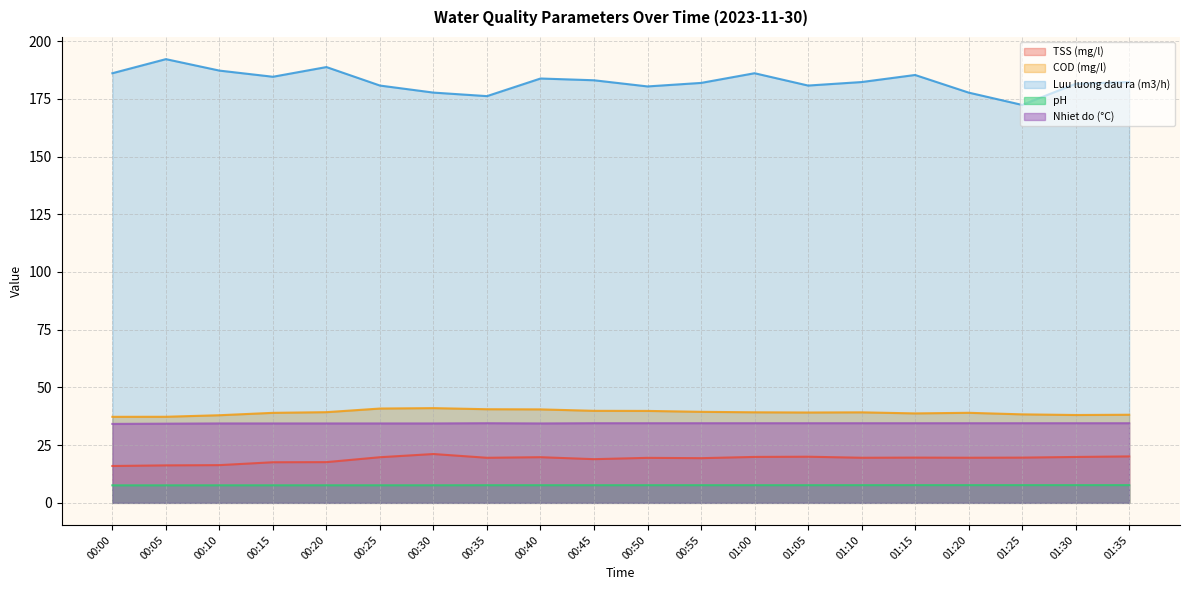

Reading left to right, transcribe all the data shown in this chart.

TSS (mg/l): 16.0	16.2	16.3	17.6	17.6	19.8	21.2	19.5	19.8	18.9	19.5	19.4	19.9	20.0	19.5	19.6	19.5	19.6	19.9	20.1
COD (mg/l): 37.3	37.3	38.0	39.0	39.3	40.9	41.0	40.6	40.5	39.9	39.8	39.4	39.2	39.1	39.2	38.7	39.0	38.3	38.1	38.2
Luu luong dau ra (m3/h): 186.1	192.2	187.2	184.6	188.8	180.8	177.7	176.2	183.8	183.1	180.4	181.9	186.1	180.8	182.3	185.3	177.7	172.4	181.5	182.3
pH: 7.6	7.6	7.6	7.6	7.6	7.6	7.6	7.6	7.6	7.6	7.7	7.7	7.7	7.7	7.7	7.7	7.7	7.7	7.7	7.7
Nhiet do (°C): 34.2	34.3	34.4	34.4	34.4	34.4	34.4	34.5	34.4	34.5	34.5	34.5	34.5	34.5	34.5	34.5	34.5	34.5	34.5	34.5